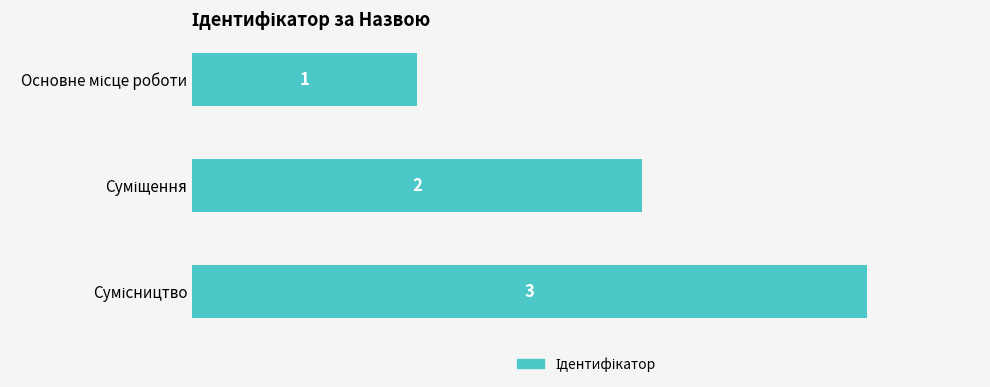

What is the greatest value displayed?

3